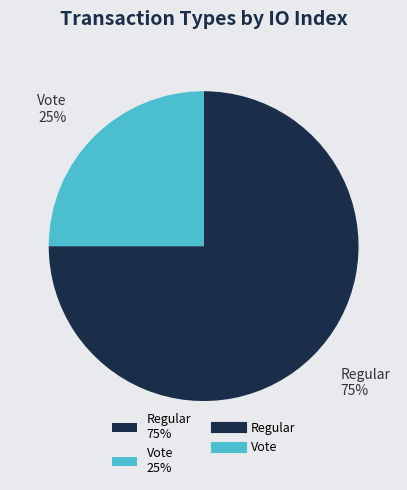

To the nearest percent, what is the difference between the largest and smallest slice percentages?

50%